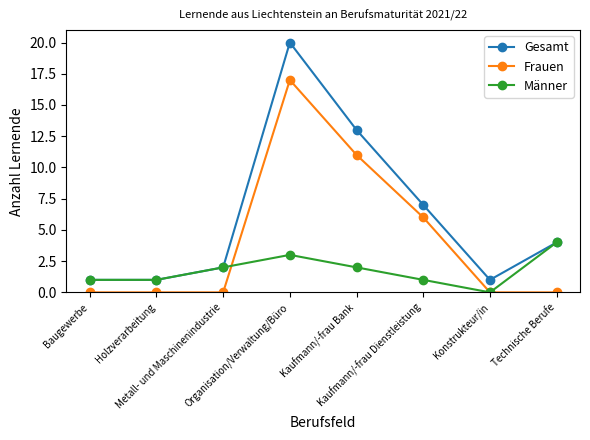

What is the total value across all series at Kaufmann/-frau Bank?

26